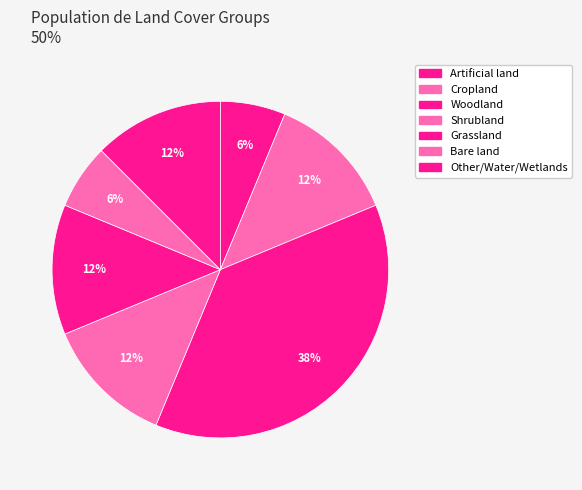

Is there any slice that represents more than half of the pie?

No